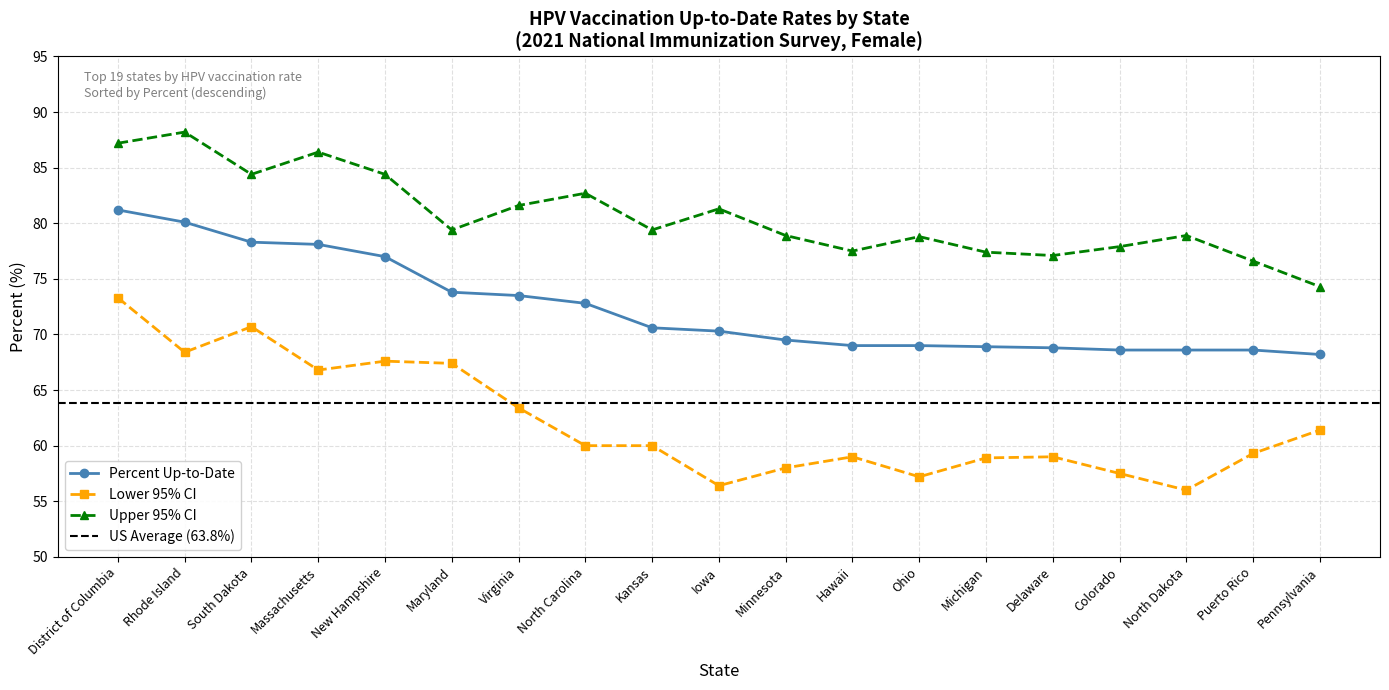

How many lines are shown in the chart?

3